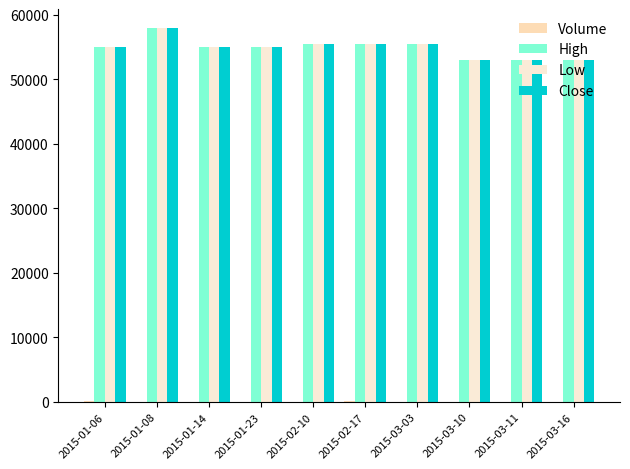

How many distinct data groups are displayed?

4